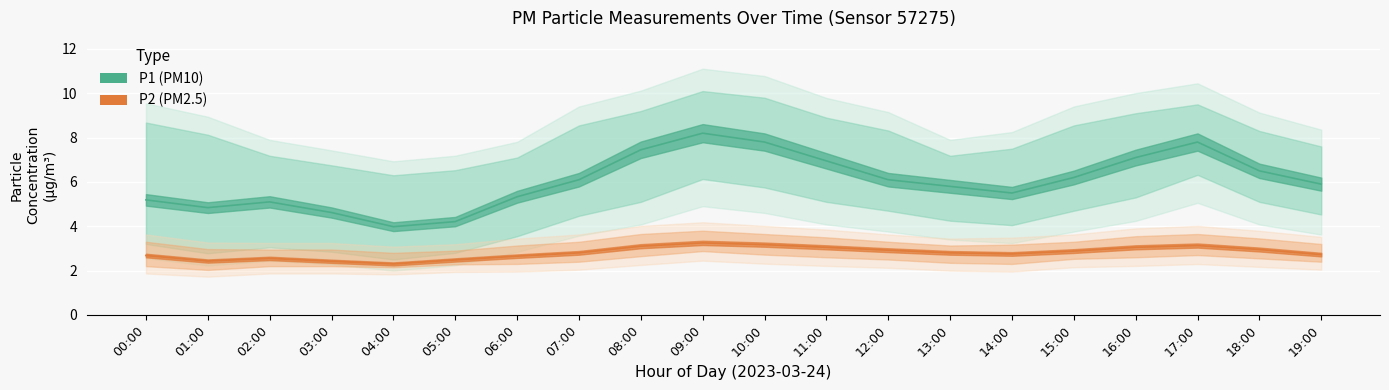

Between 10:00 and 07:00, which is larger?

10:00